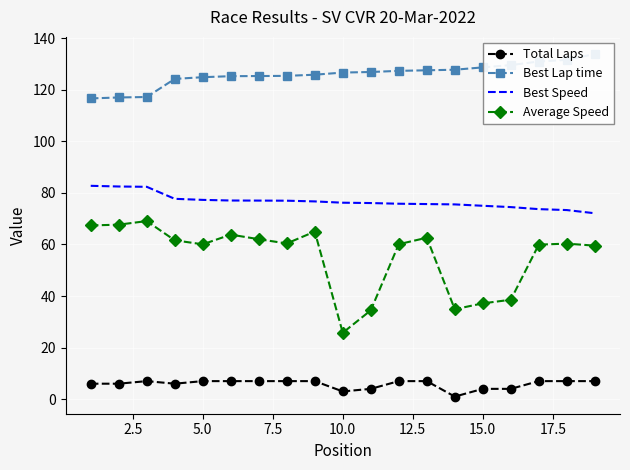

What is the value of the Best Speed point at the 3rd from the left?

82.3